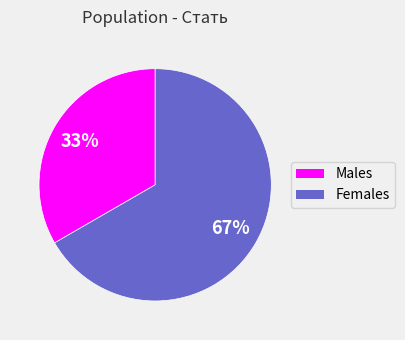

To the nearest percent, what is the average slice percentage?

50%